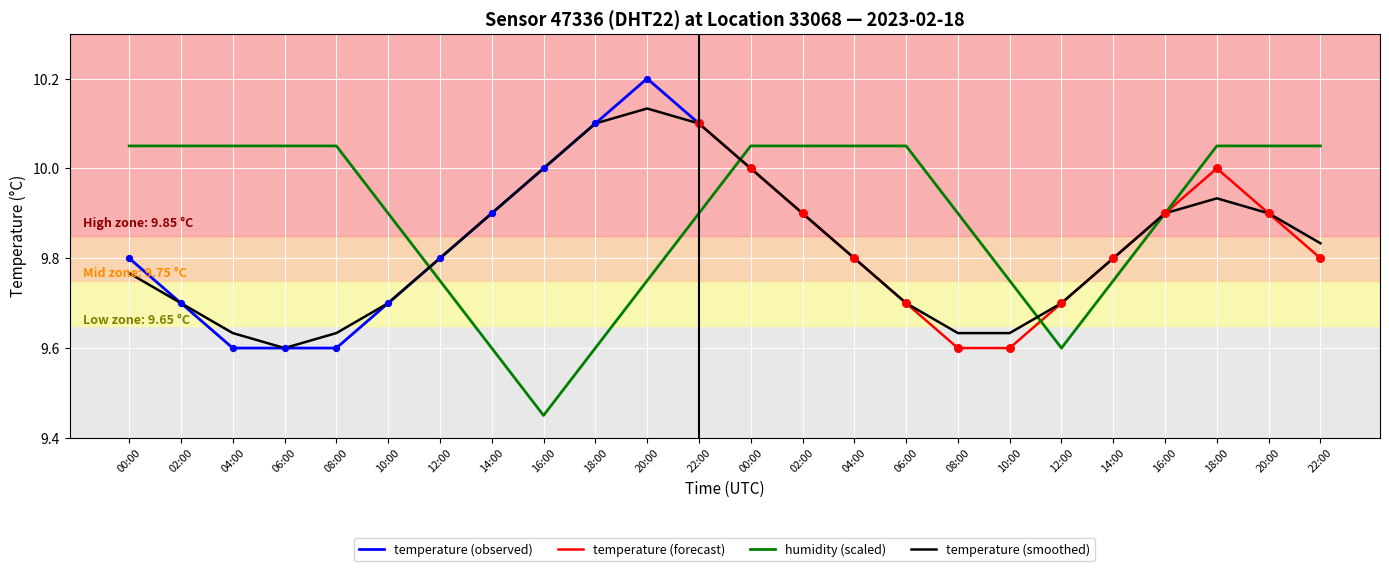

Which series has the largest total across all categories?

humidity